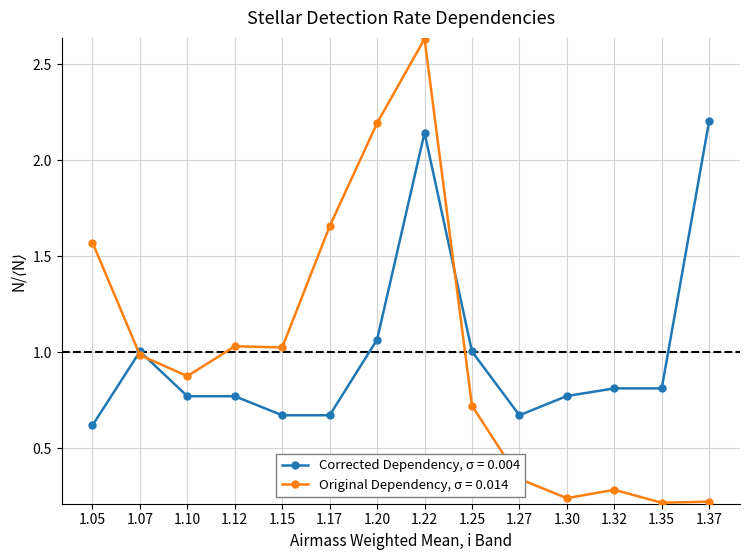

True or false: Corrected Dependency, σ = 0.004 and Original Dependency, σ = 0.014 cross at least once.

True